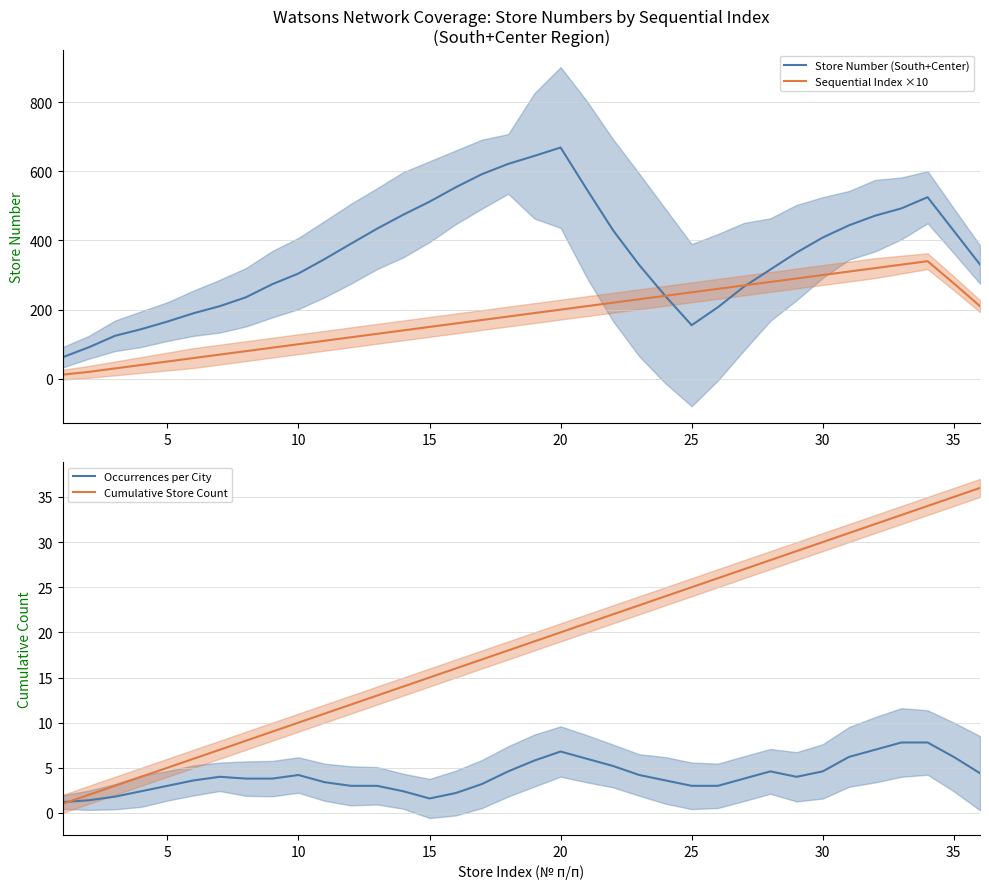

True or false: Cumulative Store Count has a value of 5.0 at 5.

True